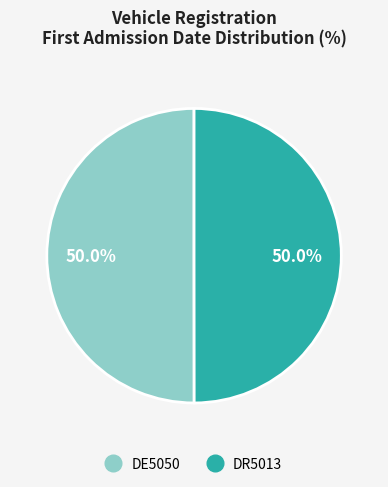

Is it true that DR5013 is 59% of the pie?

False